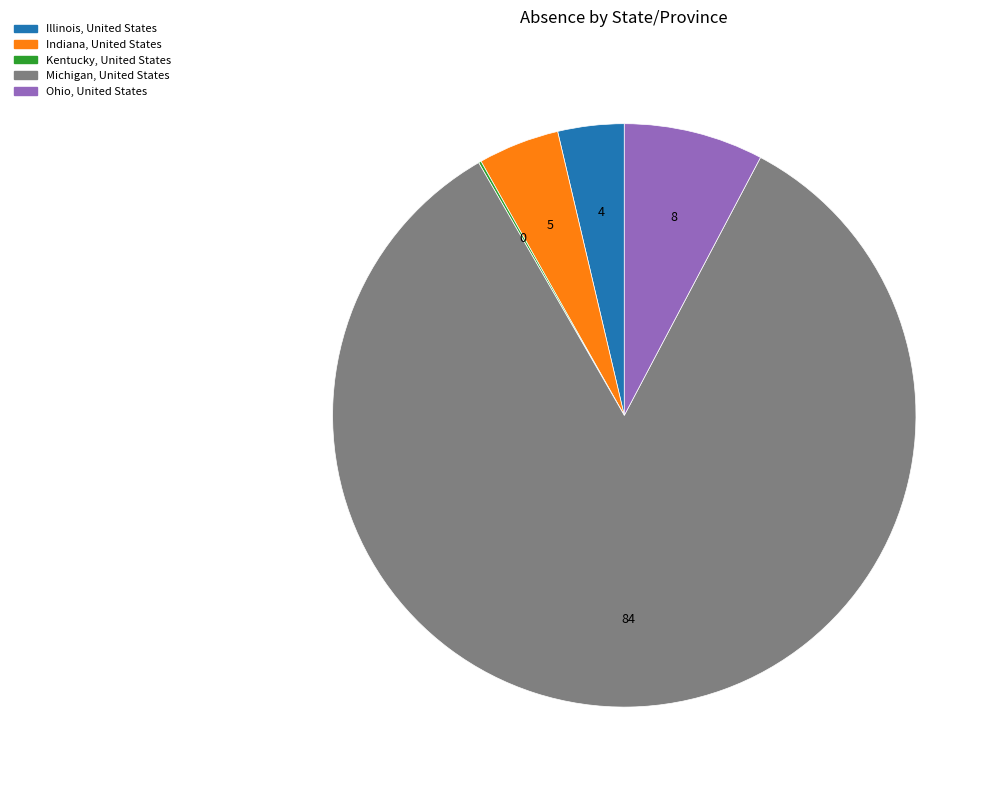

Which has a higher value, Ohio, United States or Michigan, United States?

Michigan, United States